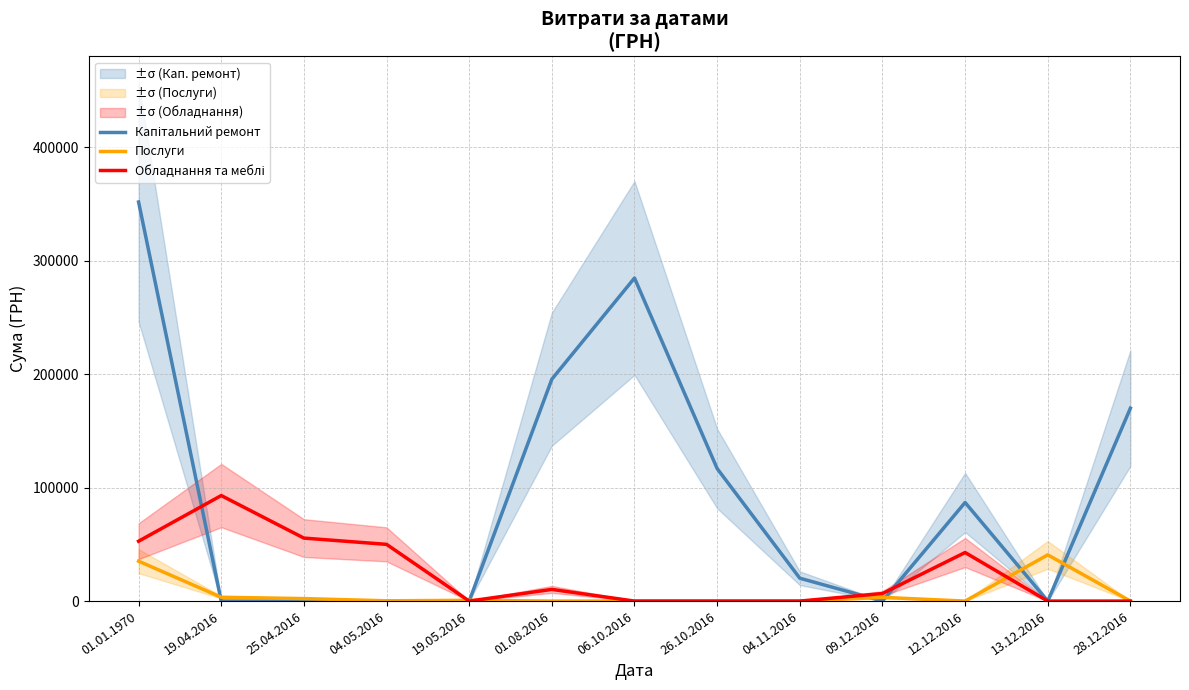

What is the difference between the second highest and second lowest values in the Послуги series?

35170.0